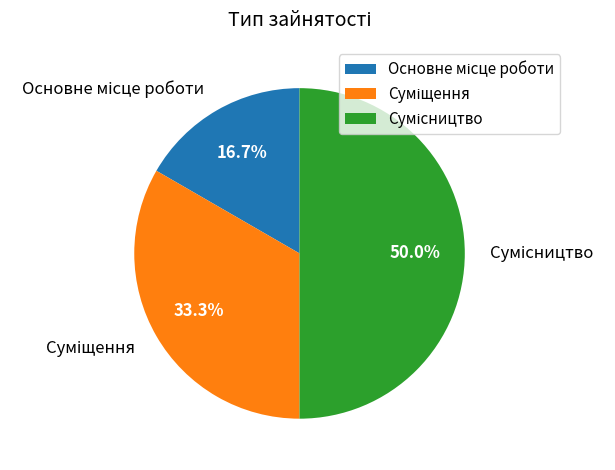

Count the number of slices in the pie.

3